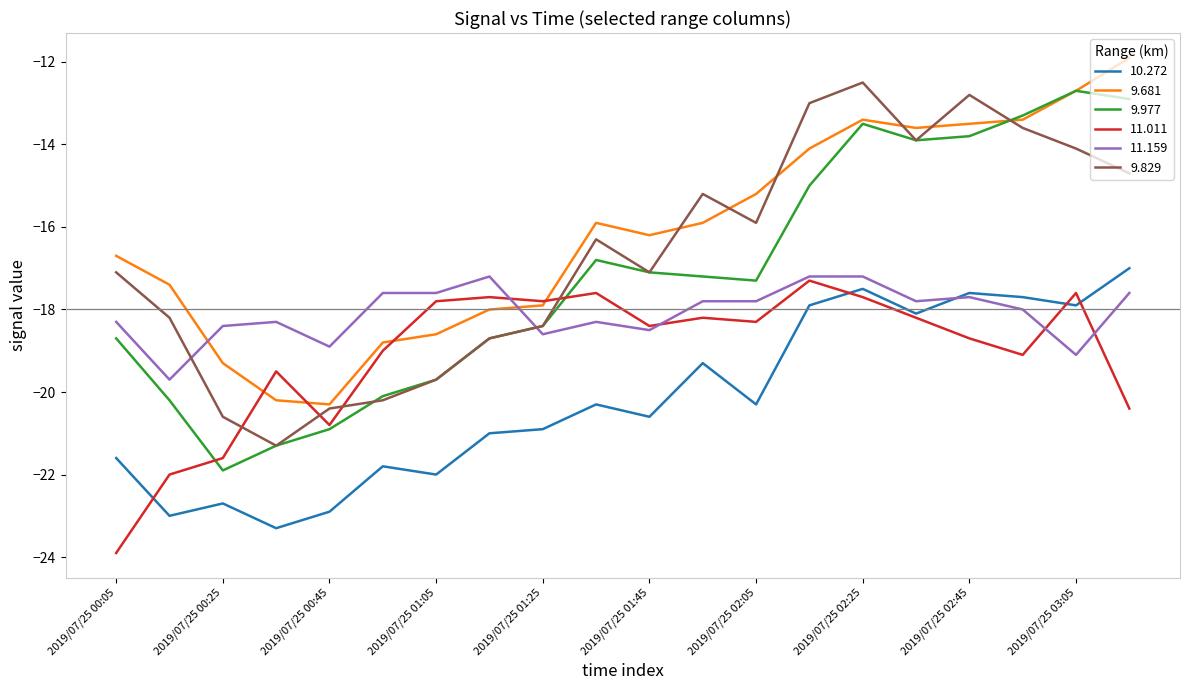

What is the lowest value of the 9.681 series?

-20.3